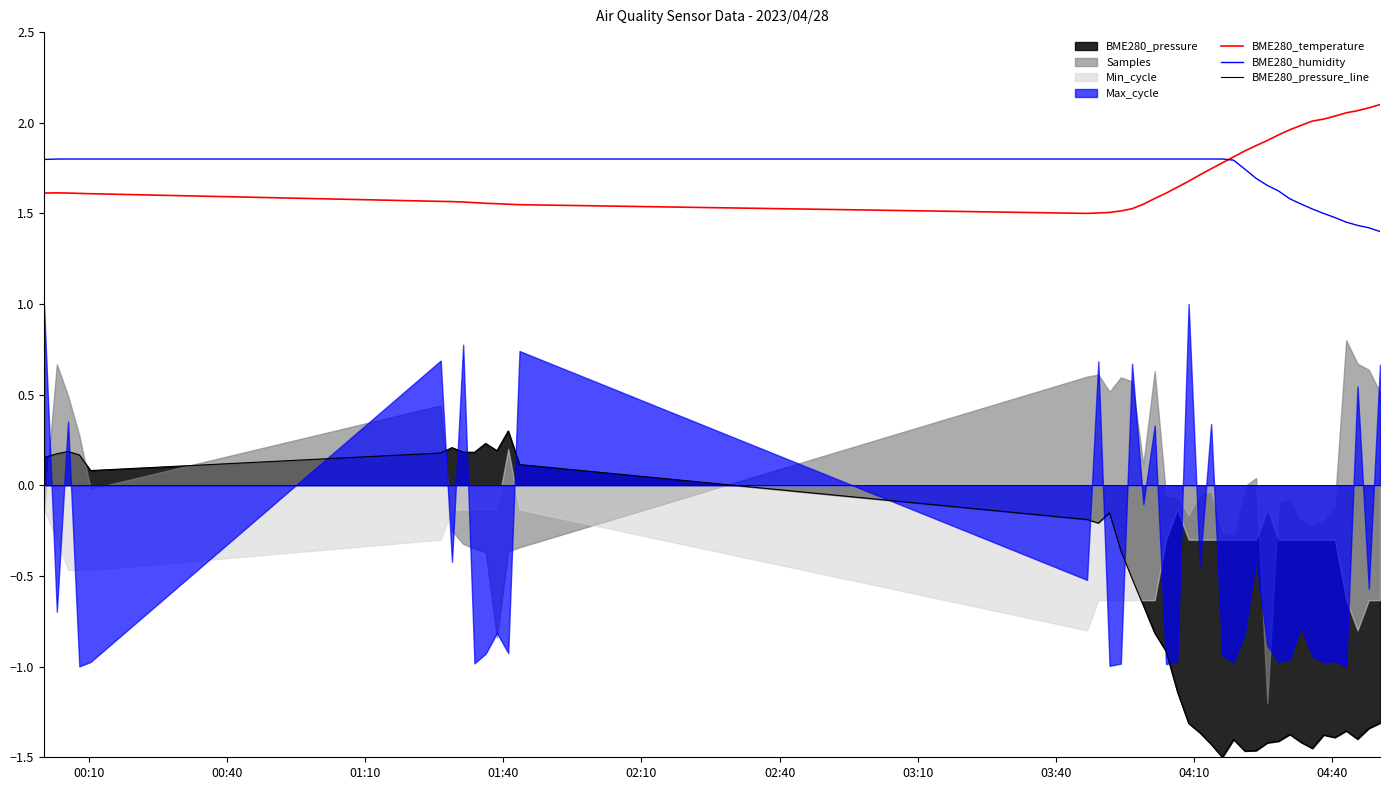

True or false: BME280_pressure_line and BME280_humidity cross at least once.

False